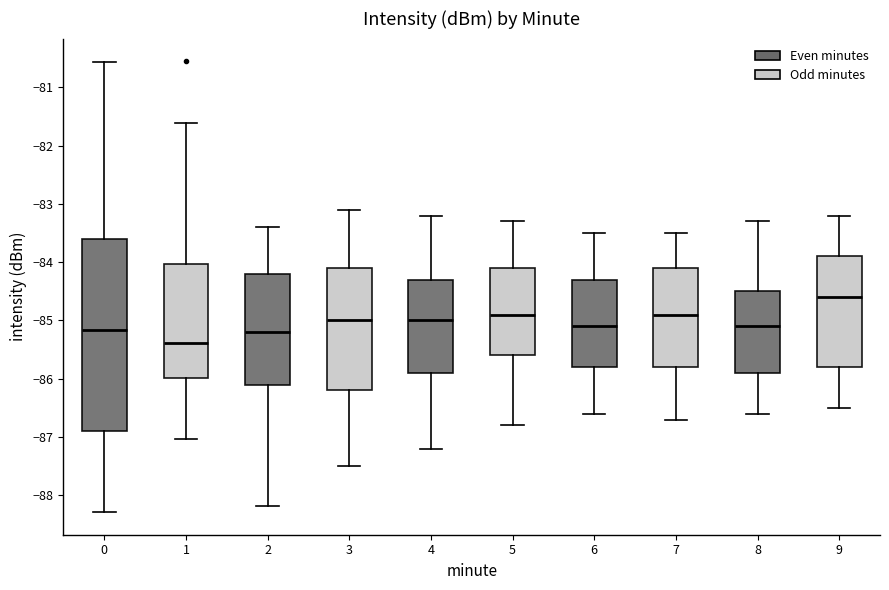

Reading left to right, read every box against the y-axis: the position of its median line, the range the box covers, and the ends of its whiskers. The values are not printed on the chart, so give them approximately, as read against the axis.

0: median -85.2, box -86.9 to -83.6, whiskers -88.3 to -80.6
1: median -85.4, box -86.0 to -84.0, whiskers -87.0 to -81.6
2: median -85.2, box -86.1 to -84.2, whiskers -88.2 to -83.4
3: median -85.0, box -86.2 to -84.1, whiskers -87.5 to -83.1
4: median -85.0, box -85.9 to -84.3, whiskers -87.2 to -83.2
5: median -84.9, box -85.6 to -84.1, whiskers -86.8 to -83.3
6: median -85.1, box -85.8 to -84.3, whiskers -86.6 to -83.5
7: median -84.9, box -85.8 to -84.1, whiskers -86.7 to -83.5
8: median -85.1, box -85.9 to -84.5, whiskers -86.6 to -83.3
9: median -84.6, box -85.8 to -83.9, whiskers -86.5 to -83.2